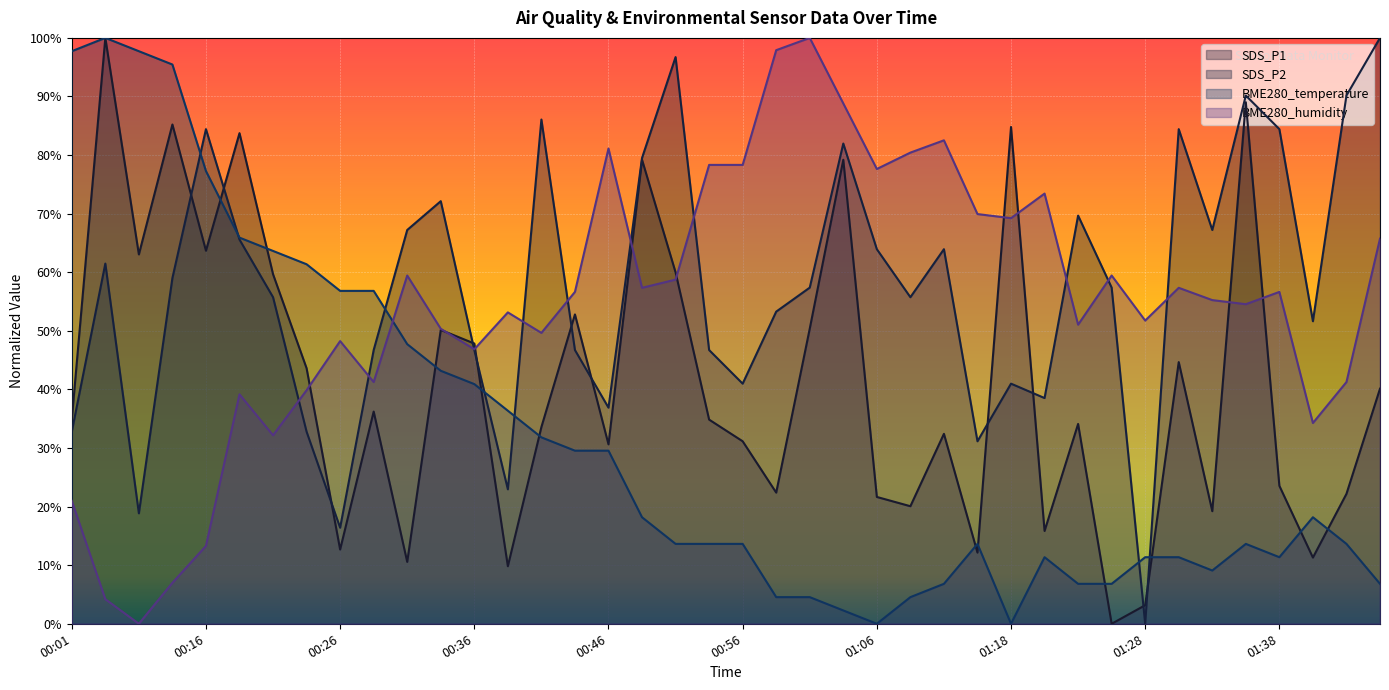

What is the difference between the BME280_humidity values at 01:08 and 00:26?

32.2